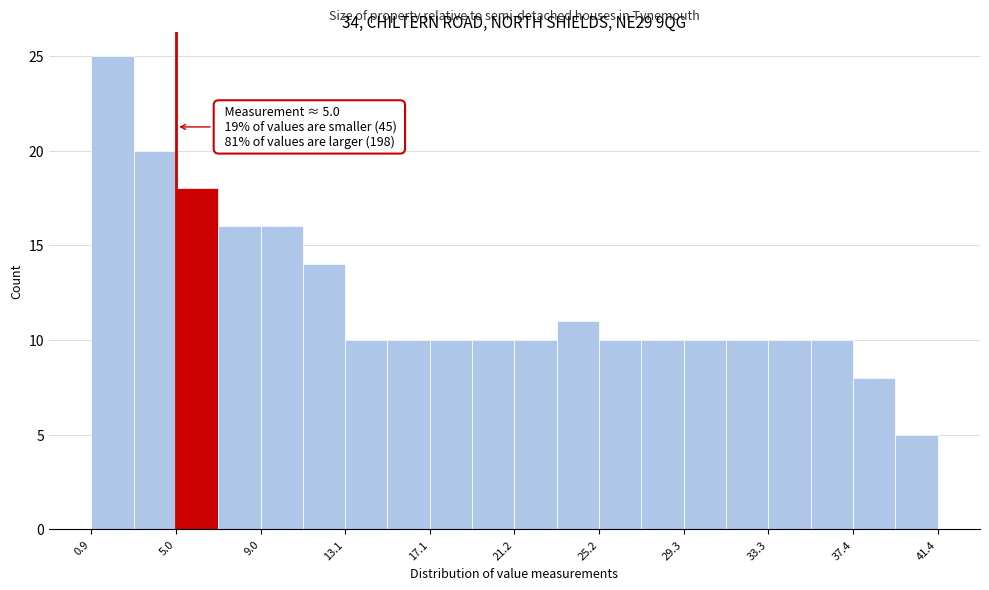

Which range on the x-axis has the tallest bar?

1.0 to 3.0